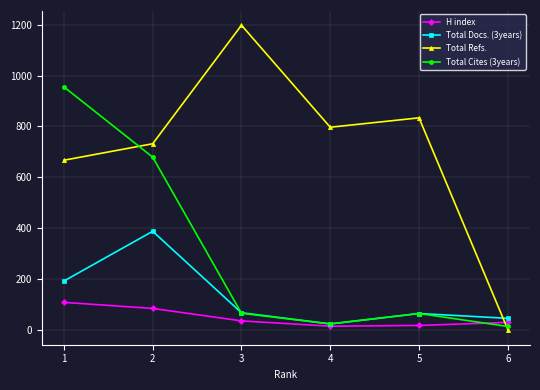

Does the chart have visible grid lines?

Yes